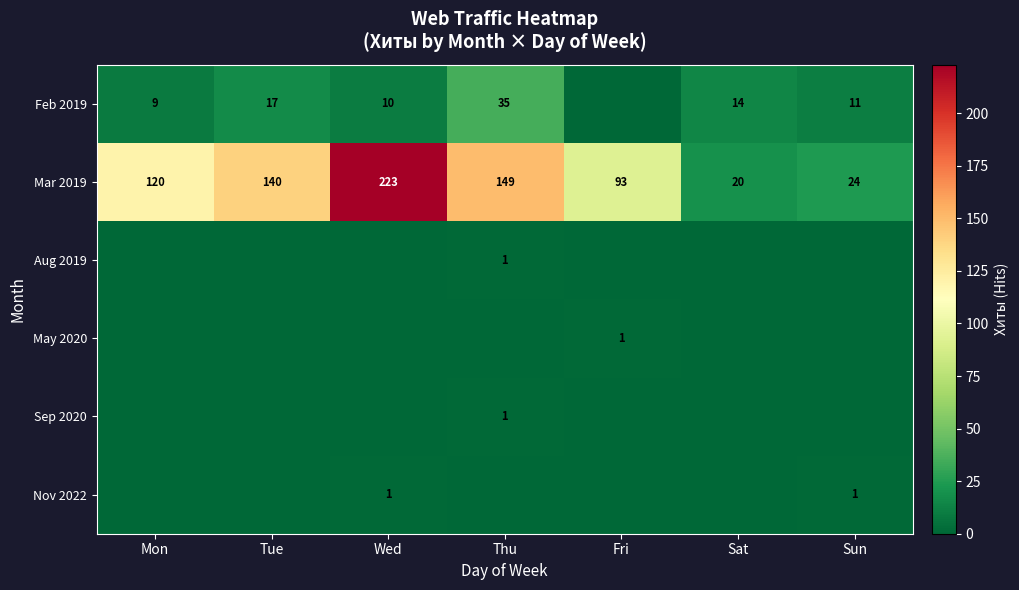

What is the lowest value of the Mar 2019 series?

20